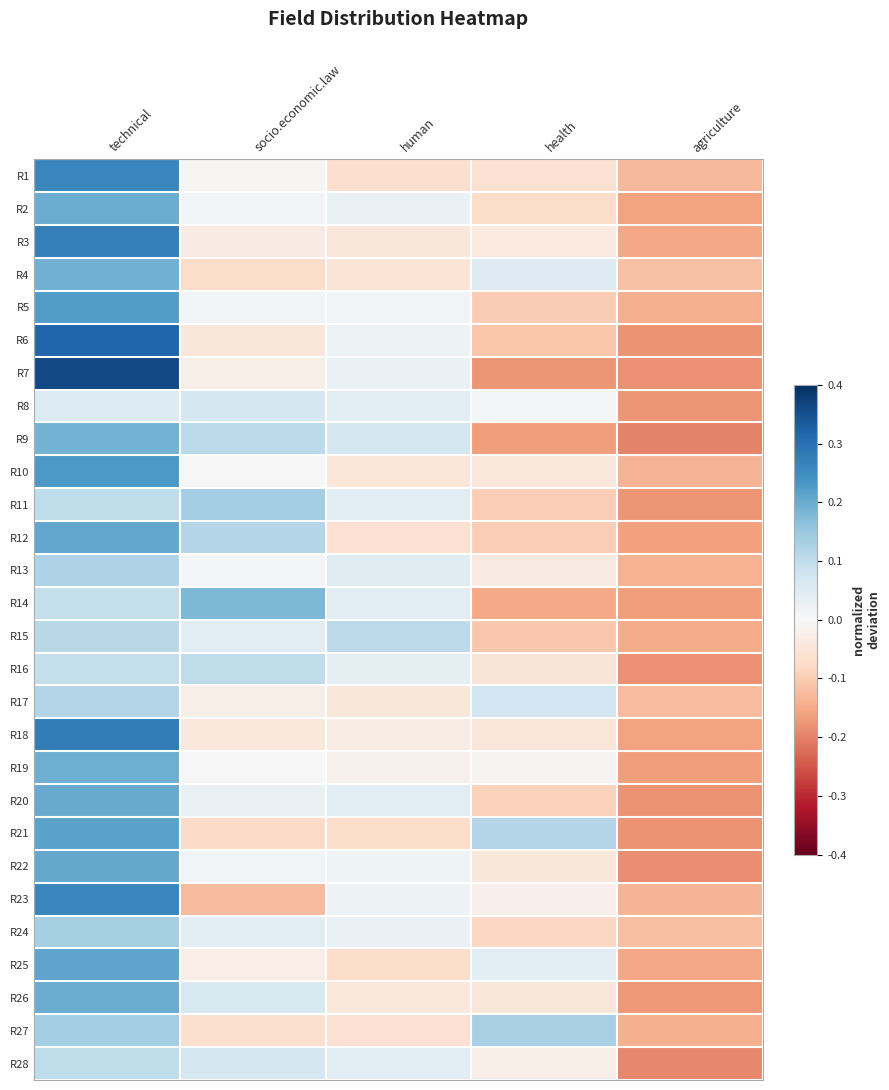

Reading left to right, extract all data points from this chart.

R1: technical=0.3	socio.economic.law=-0.0	human=-0.1	health=-0.1	agriculture=-0.1
R2: technical=0.2	socio.economic.law=0.0	human=0.0	health=-0.1	agriculture=-0.2
R3: technical=0.3	socio.economic.law=-0.0	human=-0.0	health=-0.0	agriculture=-0.2
R4: technical=0.2	socio.economic.law=-0.1	human=-0.1	health=0.1	agriculture=-0.1
R5: technical=0.2	socio.economic.law=0.0	human=0.0	health=-0.1	agriculture=-0.1
R6: technical=0.3	socio.economic.law=-0.0	human=0.0	health=-0.1	agriculture=-0.2
R7: technical=0.4	socio.economic.law=-0.0	human=0.0	health=-0.2	agriculture=-0.2
R8: technical=0.1	socio.economic.law=0.1	human=0.0	health=0.0	agriculture=-0.2
R9: technical=0.2	socio.economic.law=0.1	human=0.1	health=-0.2	agriculture=-0.2
R10: technical=0.2	socio.economic.law=-0.0	human=-0.0	health=-0.0	agriculture=-0.1
R11: technical=0.1	socio.economic.law=0.1	human=0.0	health=-0.1	agriculture=-0.2
R12: technical=0.2	socio.economic.law=0.1	human=-0.1	health=-0.1	agriculture=-0.2
R13: technical=0.1	socio.economic.law=0.0	human=0.0	health=-0.0	agriculture=-0.1
R14: technical=0.1	socio.economic.law=0.2	human=0.0	health=-0.2	agriculture=-0.2
R15: technical=0.1	socio.economic.law=0.0	human=0.1	health=-0.1	agriculture=-0.2
R16: technical=0.1	socio.economic.law=0.1	human=0.0	health=-0.1	agriculture=-0.2
R17: technical=0.1	socio.economic.law=-0.0	human=-0.0	health=0.1	agriculture=-0.1
R18: technical=0.3	socio.economic.law=-0.0	human=-0.0	health=-0.0	agriculture=-0.2
R19: technical=0.2	socio.economic.law=-0.0	human=-0.0	health=-0.0	agriculture=-0.2
R20: technical=0.2	socio.economic.law=0.0	human=0.0	health=-0.1	agriculture=-0.2
R21: technical=0.2	socio.economic.law=-0.1	human=-0.1	health=0.1	agriculture=-0.2
R22: technical=0.2	socio.economic.law=0.0	human=0.0	health=-0.0	agriculture=-0.2
R23: technical=0.3	socio.economic.law=-0.1	human=0.0	health=-0.0	agriculture=-0.1
R24: technical=0.1	socio.economic.law=0.0	human=0.0	health=-0.1	agriculture=-0.1
R25: technical=0.2	socio.economic.law=-0.0	human=-0.1	health=0.0	agriculture=-0.2
R26: technical=0.2	socio.economic.law=0.1	human=-0.0	health=-0.0	agriculture=-0.2
R27: technical=0.1	socio.economic.law=-0.1	human=-0.1	health=0.1	agriculture=-0.1
R28: technical=0.1	socio.economic.law=0.1	human=0.0	health=-0.0	agriculture=-0.2